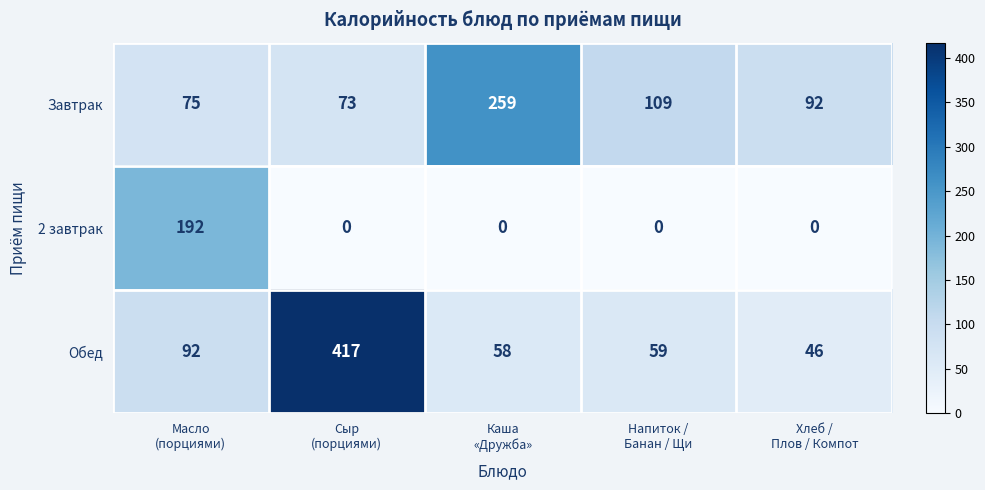

Which series has the widest spread of values?

Обед